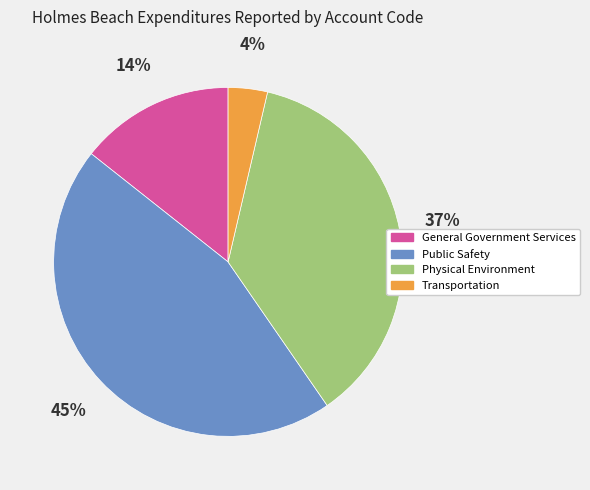

Combined, do Physical Environment and Public Safety account for over 50%?

Yes